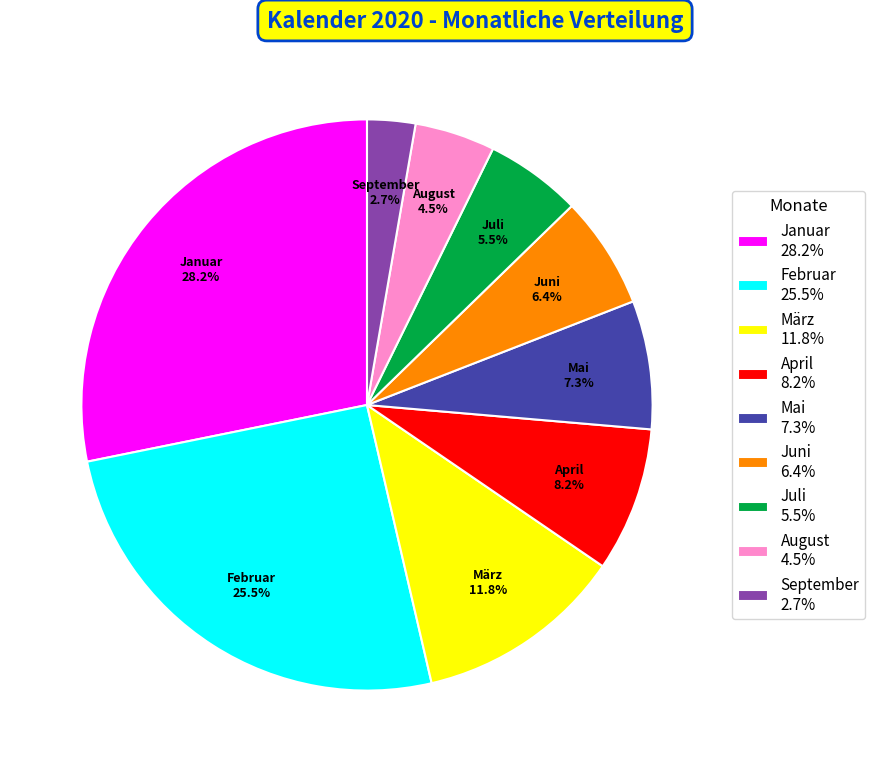

Is the sum of April 8.2% and Juli 5.5% greater than half?

No